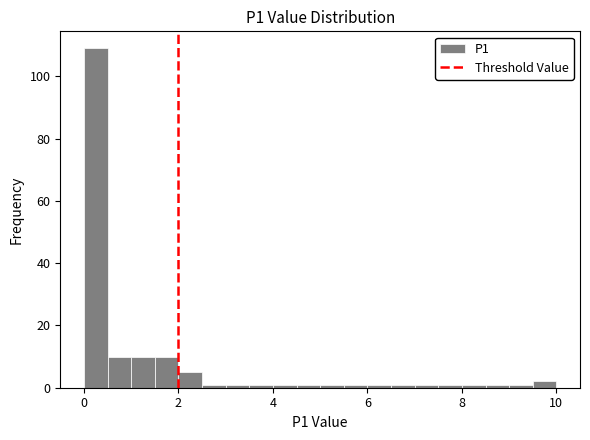

Around what value on the x-axis is the tallest bar? Give the approximate position of its centre, as read against the axis.

0.2